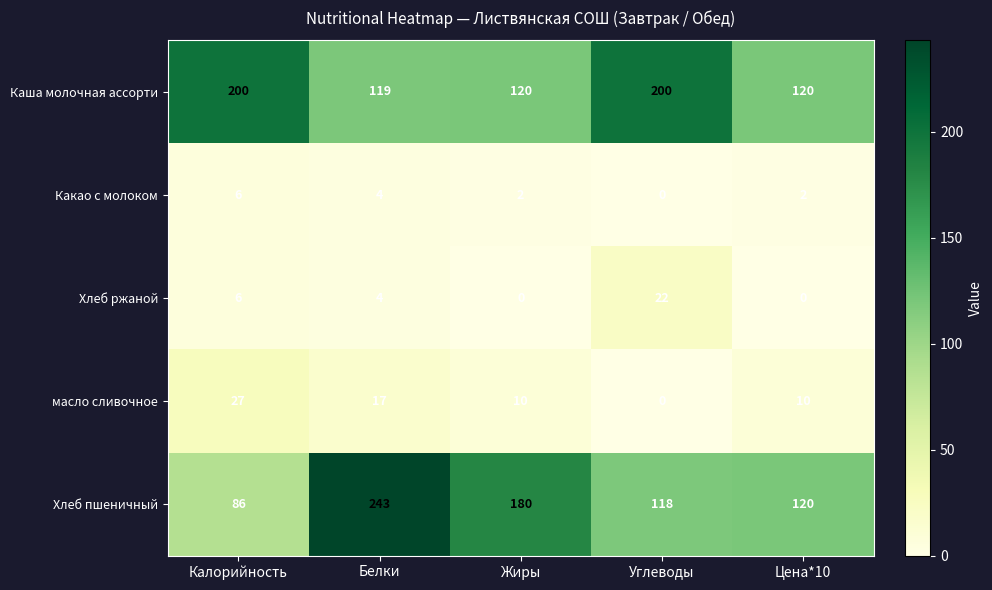

Reading left to right, transcribe all the data shown in this chart.

Каша молочная ассорти: 200	119	120	200	120
Какао с молоком: 6	4	2	0	2
Хлеб ржаной: 6	4	0	22	0
масло сливочное: 27	17	10	0	10
Хлеб пшеничный: 86	243	180	118	120